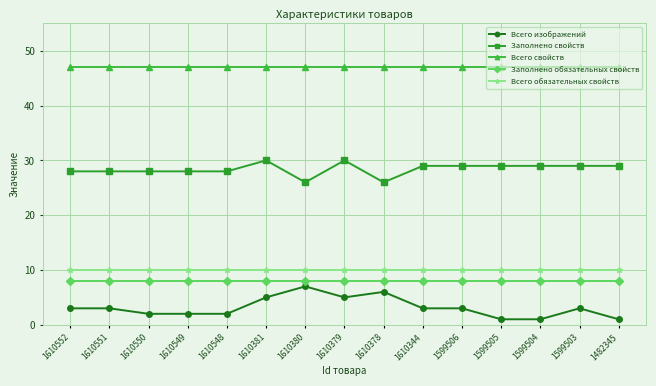

What is the spread (max minus min) of values at 1610549?

45